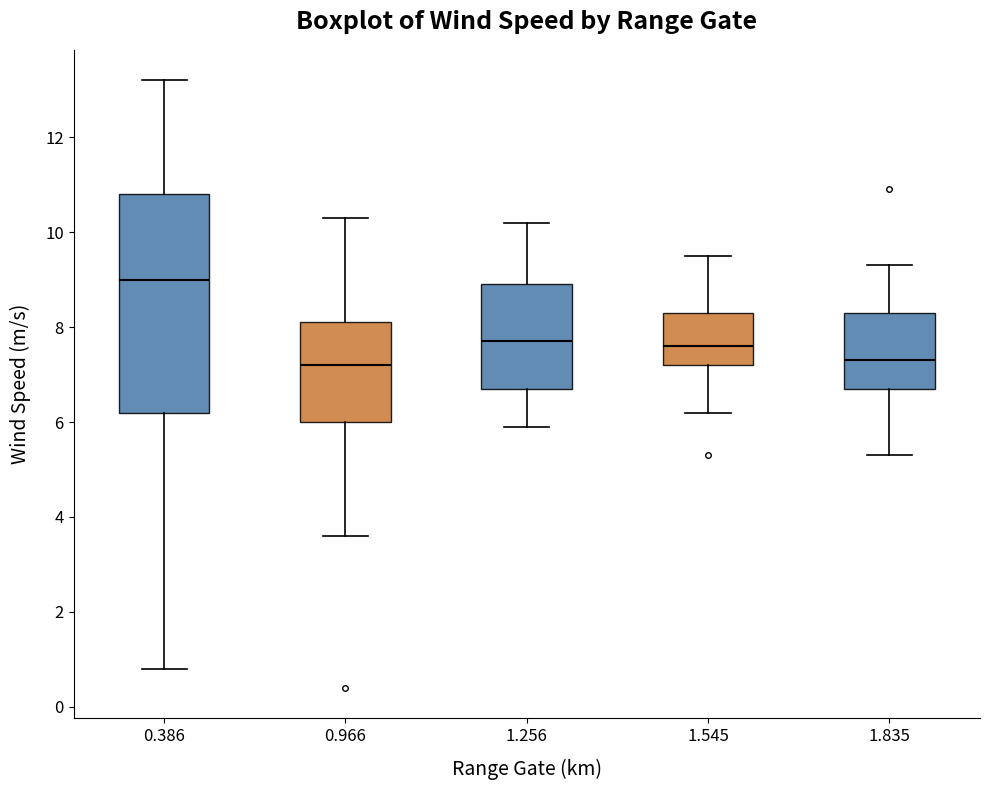

Reading left to right, transcribe this box plot: for each box, give where its median line is, the range the box spans, and where its two whiskers end, as read against the y-axis. The values are not printed on the chart, so give them approximately, as read against the axis.

0.386: median 9.0, box 6.2 to 10.8, whiskers 0.8 to 13.2
0.966: median 7.2, box 6.0 to 8.2, whiskers 3.6 to 10.4
1.256: median 7.8, box 6.8 to 9.0, whiskers 6.0 to 10.2
1.545: median 7.6, box 7.2 to 8.4, whiskers 6.2 to 9.6
1.835: median 7.4, box 6.8 to 8.4, whiskers 5.4 to 9.4